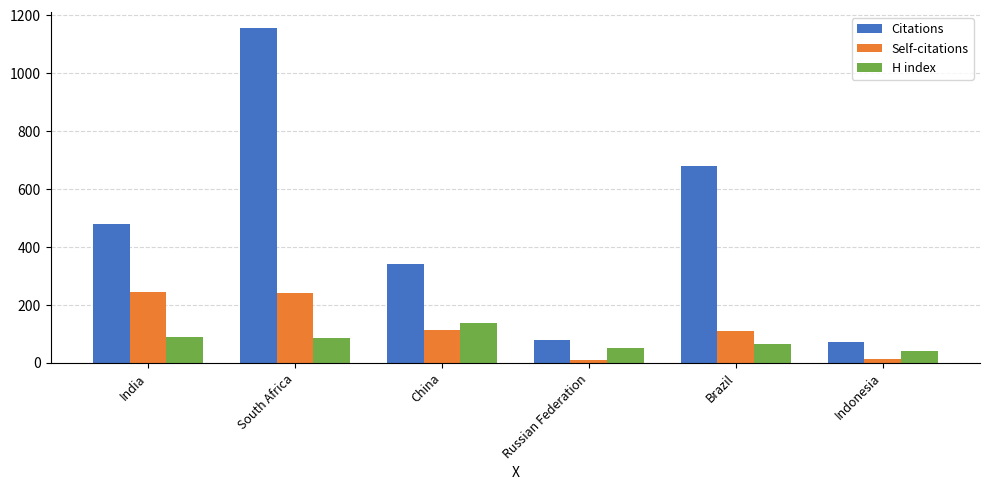

What is the sum of the Citations values at China and India?

817